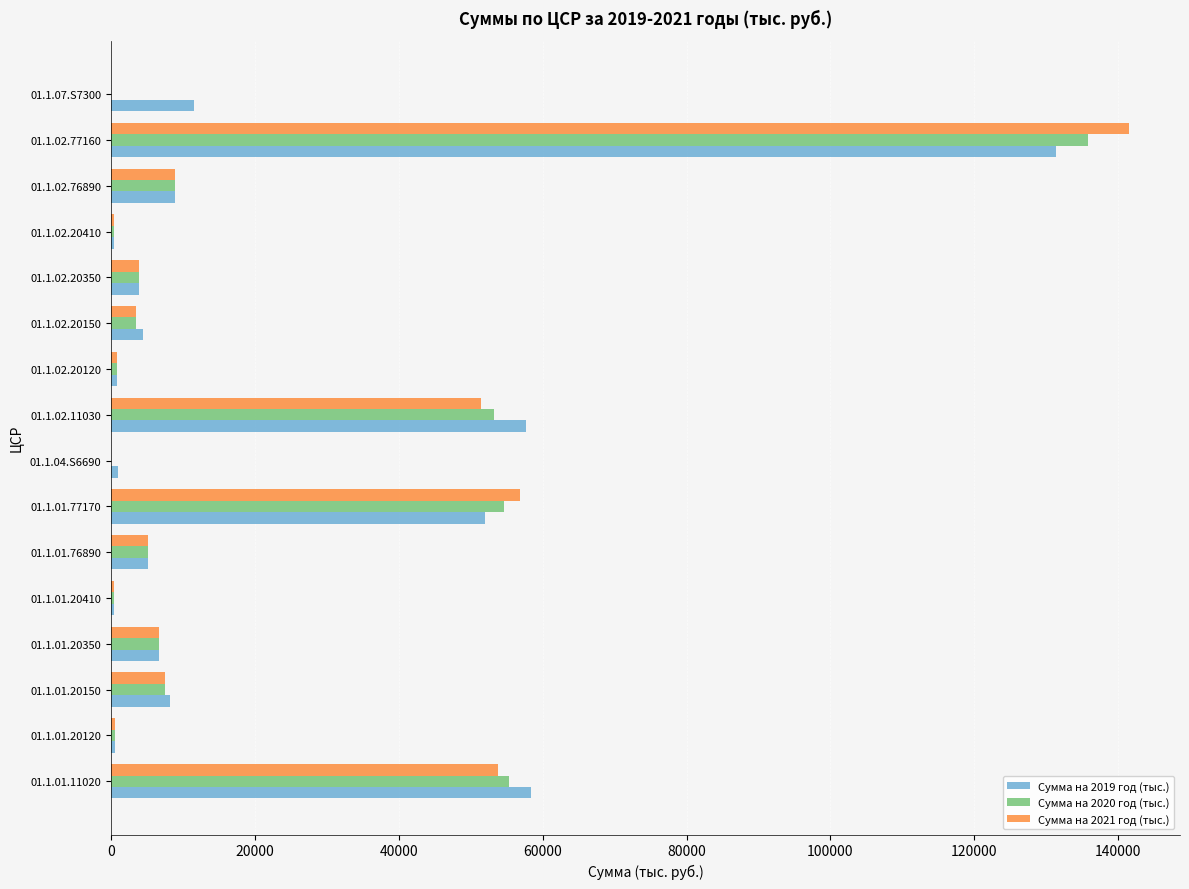

Which label corresponds to the largest value in the chart?

01.1.02.77160